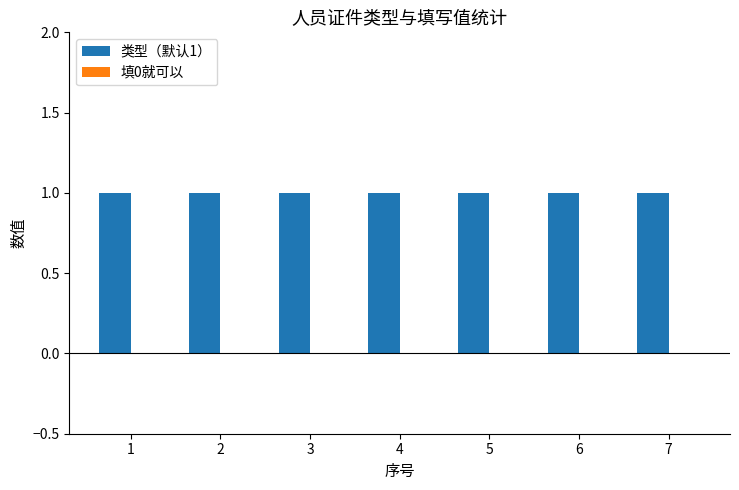

What is the difference between the highest and lowest values at 2?

1